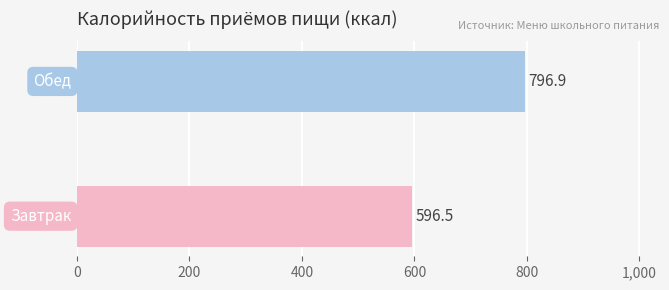

How many data points does each series have?

2